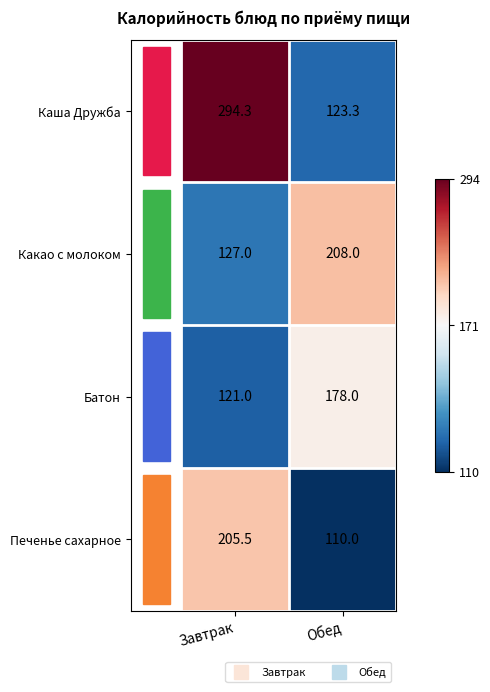

Which category has the lowest value in the Батон series?

Завтрак